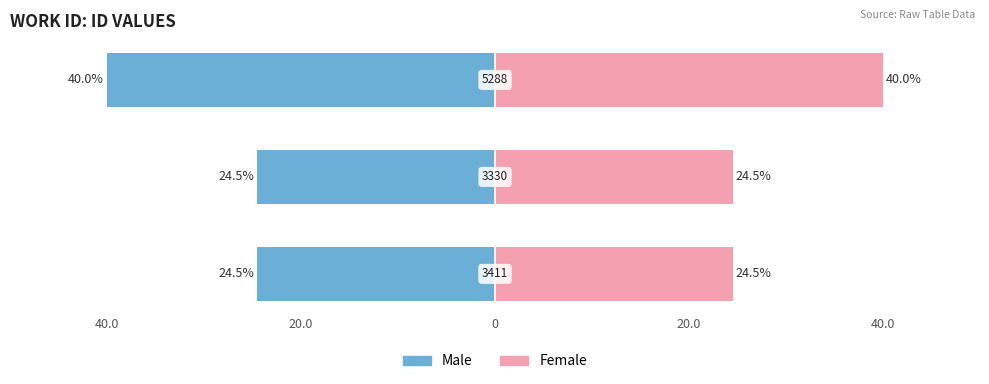

At 0, list the series in order from smallest to largest.

Male, Female